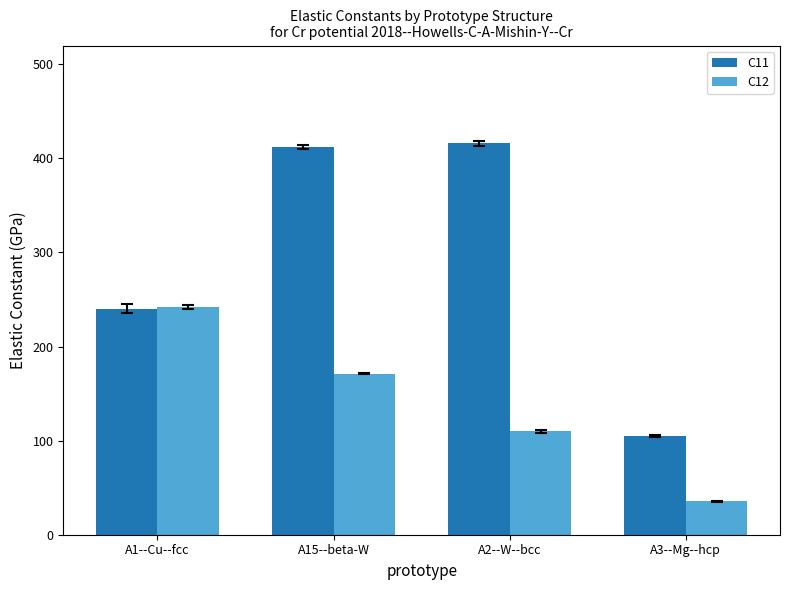

What is the difference between the maximum and minimum values in the C12 series?

207.0